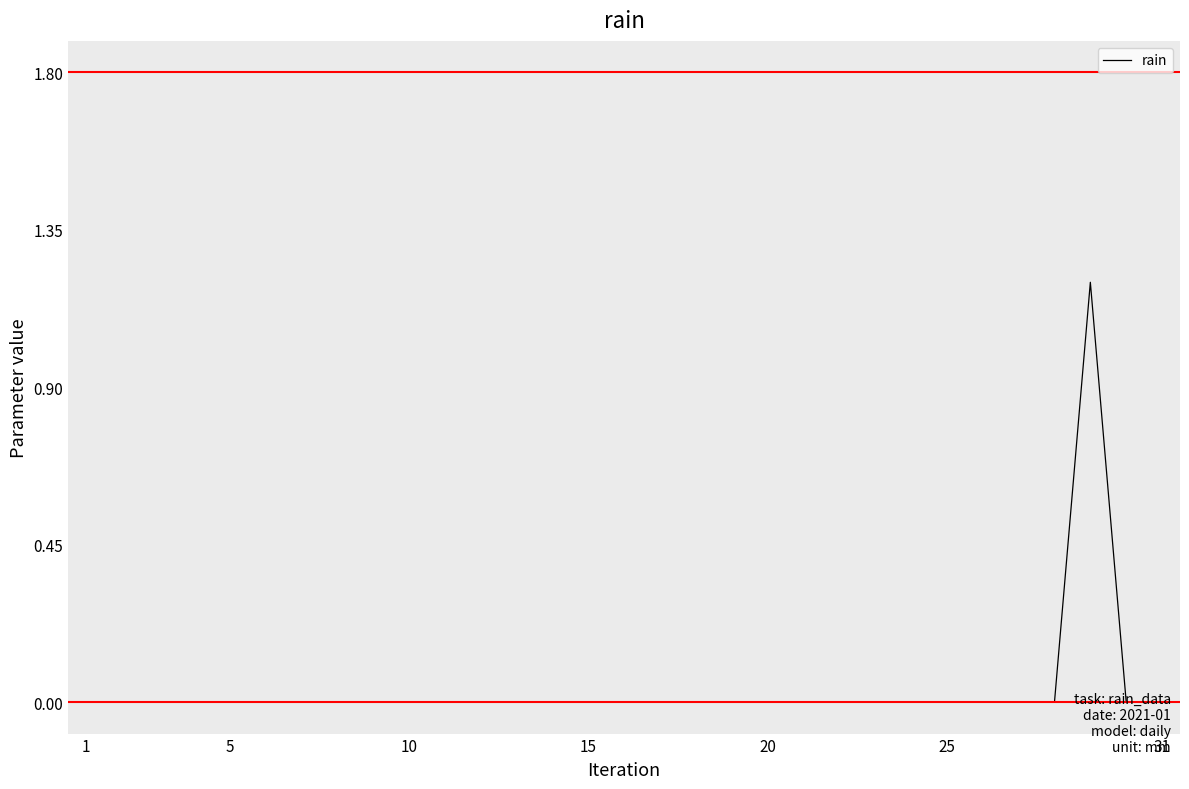

What is the maximum value shown in the chart?

1.2